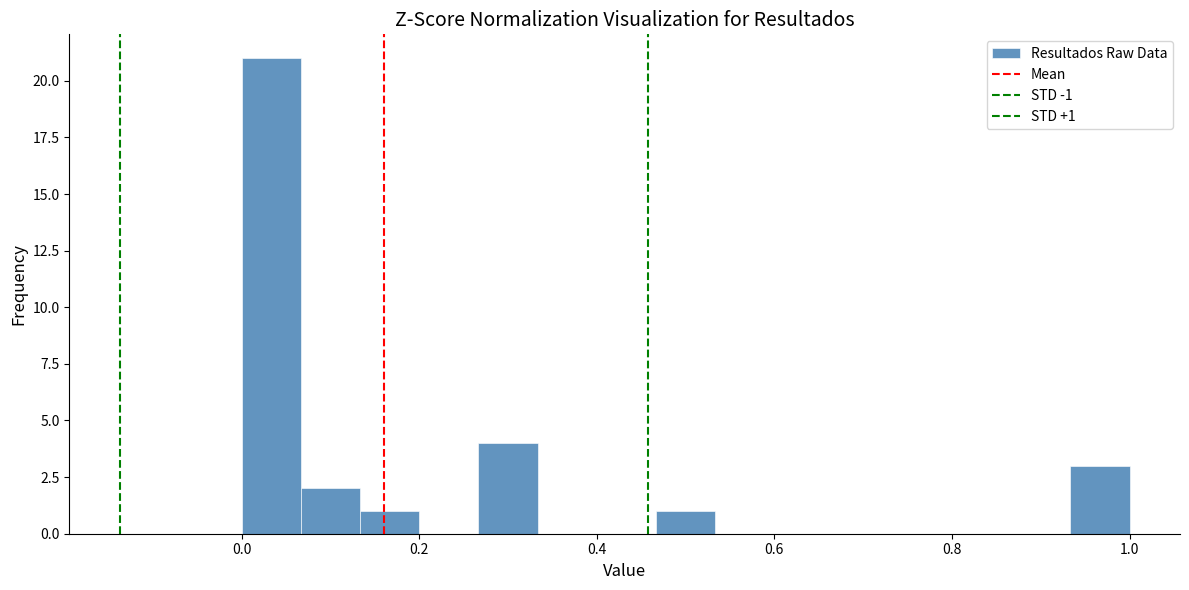

Read against the x-axis, roughly where is the centre of the tallest bar?

0.04